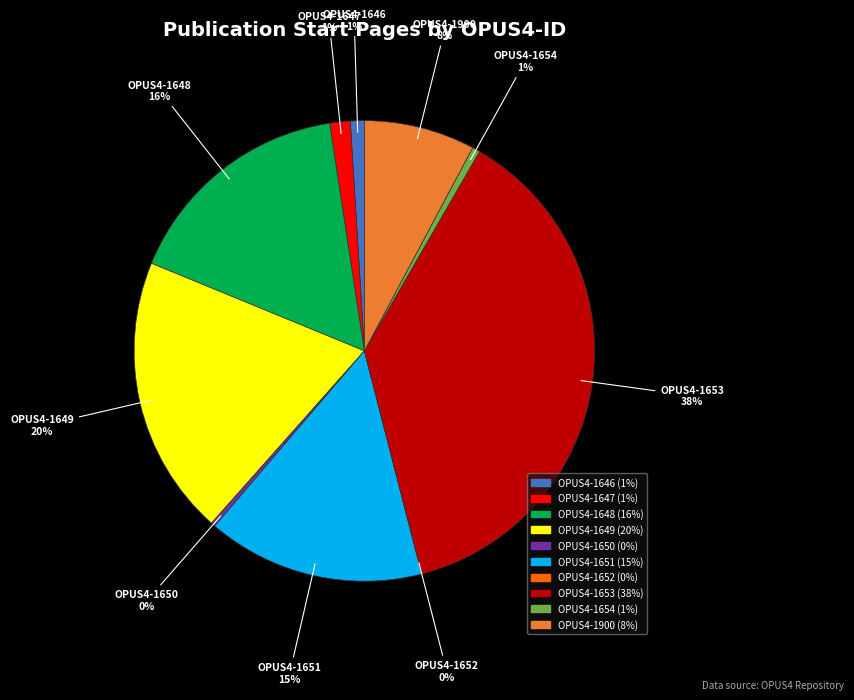

Is there any slice that represents more than half of the pie?

No